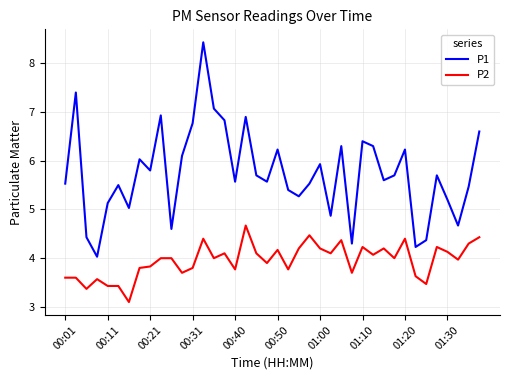

What is the minimum value for P2?

3.1